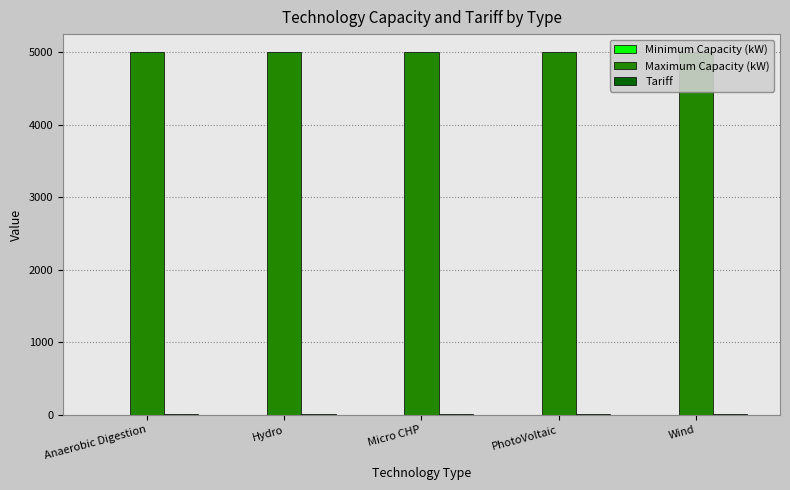

Reading left to right, list all the values displayed in this chart.

Minimum Capacity (kW): 0.0	0.0	0.0	0.0	0.0
Maximum Capacity (kW): 5000.0	5000.0	5000.0	5000.0	5000.0
Tariff: 11.5	11.5	11.5	11.5	11.5